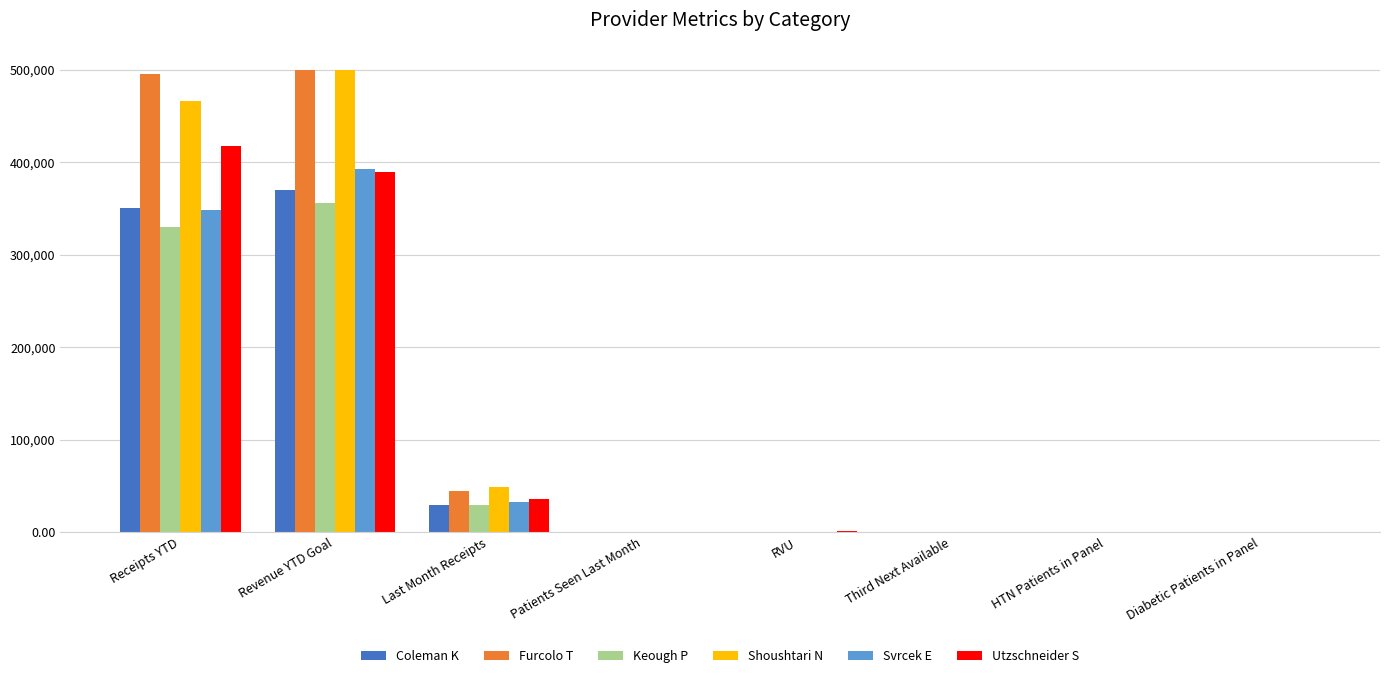

Which series changed the most between Last Month Receipts and Third Next Available?

Shoushtari N